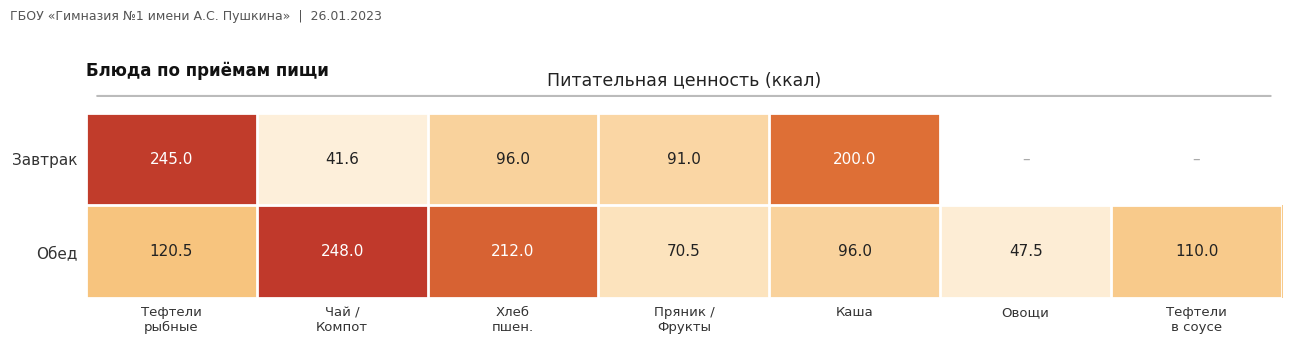

At which category does the chart reach its minimum across all series?

Чай /
Компот